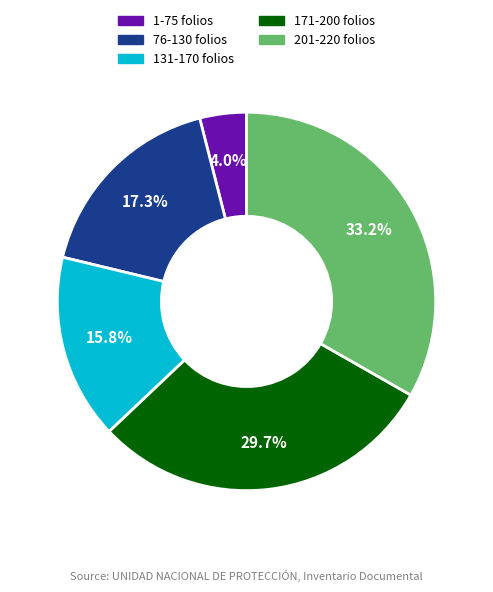

Is there a majority slice in this chart?

No